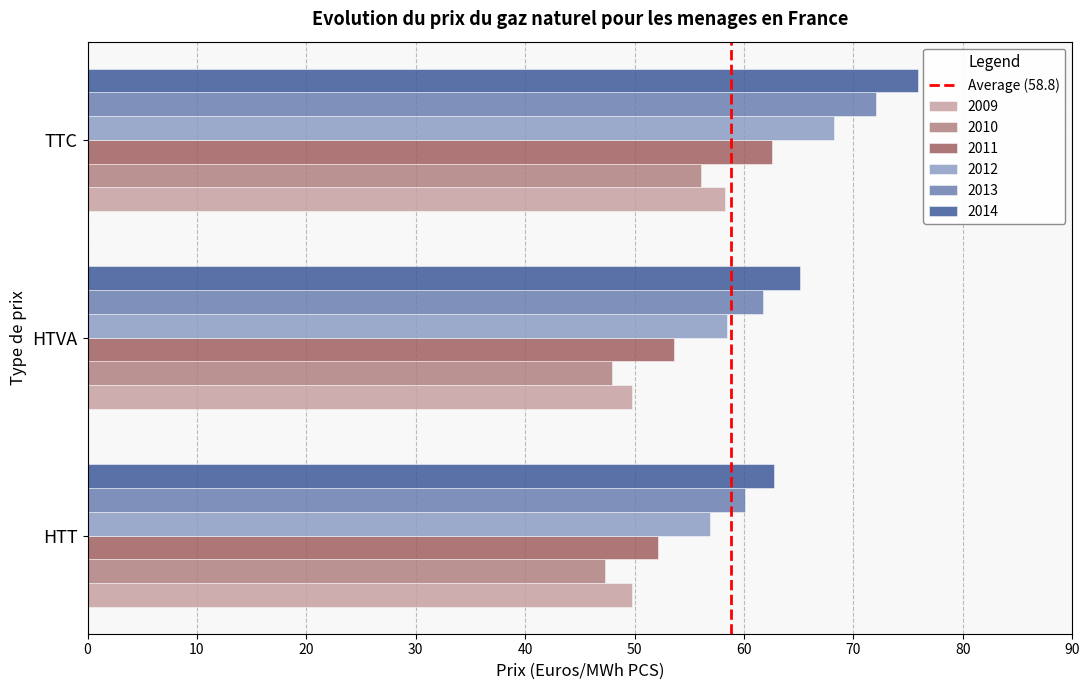

What is the approximate value of 2013 at HTT?

60.1